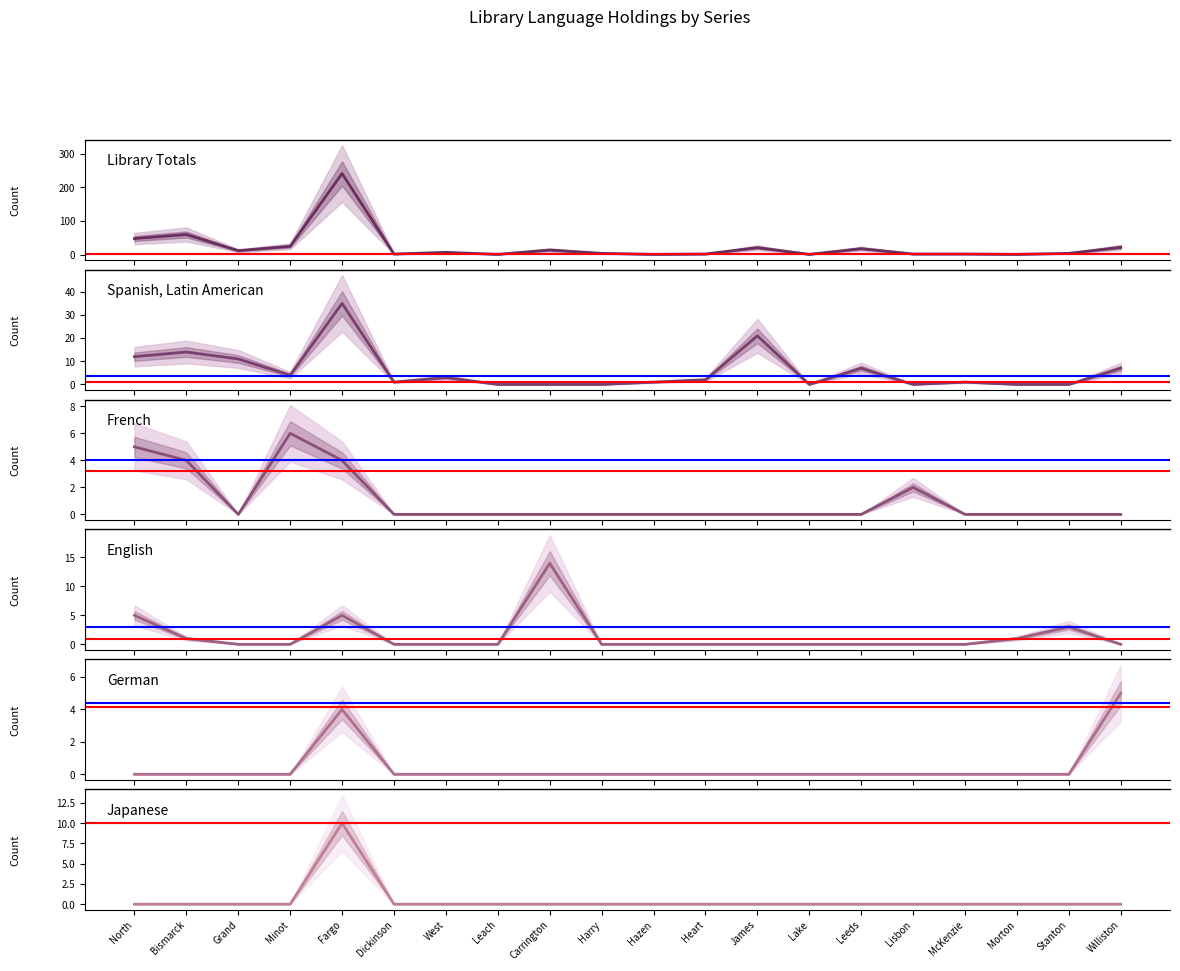

Which series has the widest spread of values?

Library Totals